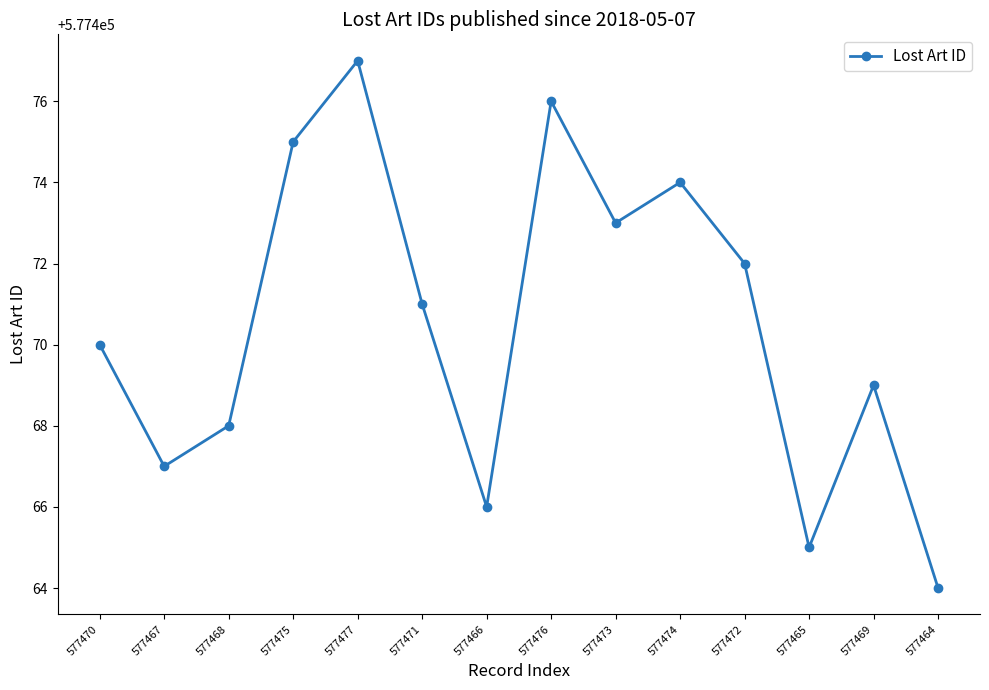

Is it true that the value at 577464 is 577464?

True